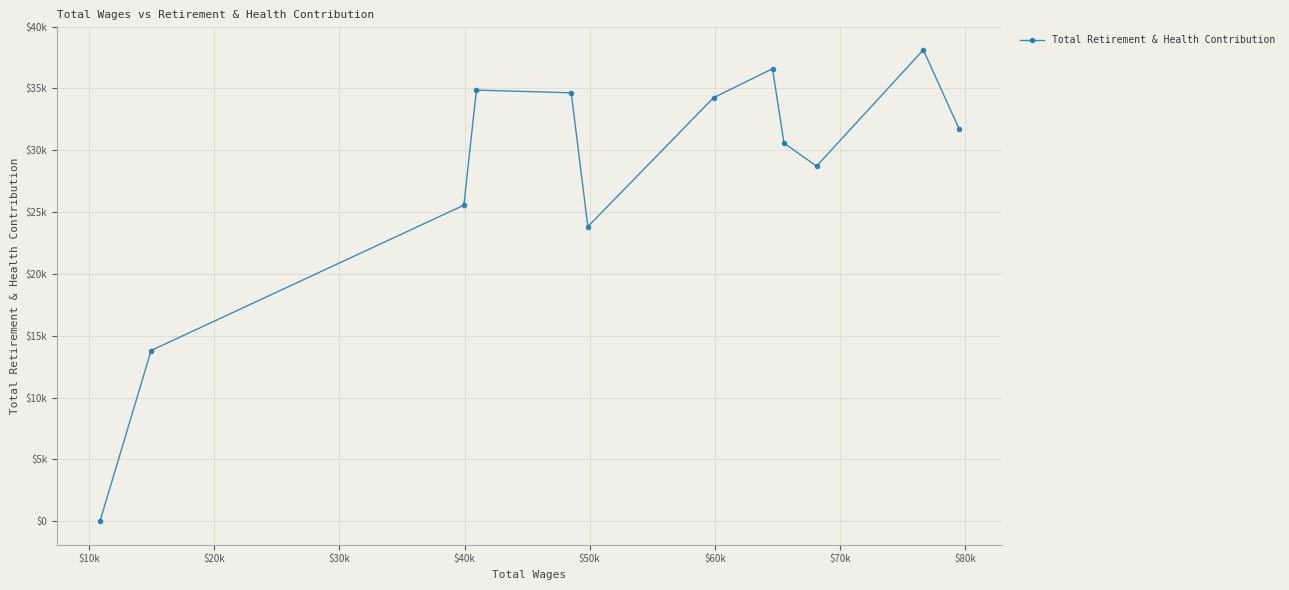

Is this an area chart (filled region under the line)?

No